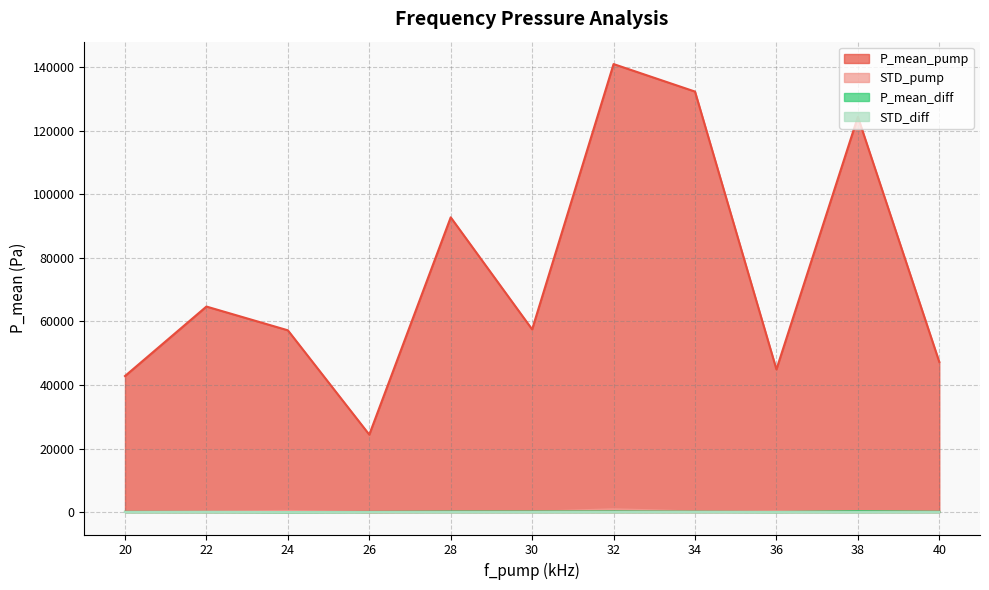

Rank the series at 32 from highest to lowest value.

P_mean_pump, STD_pump, P_mean_diff, STD_diff